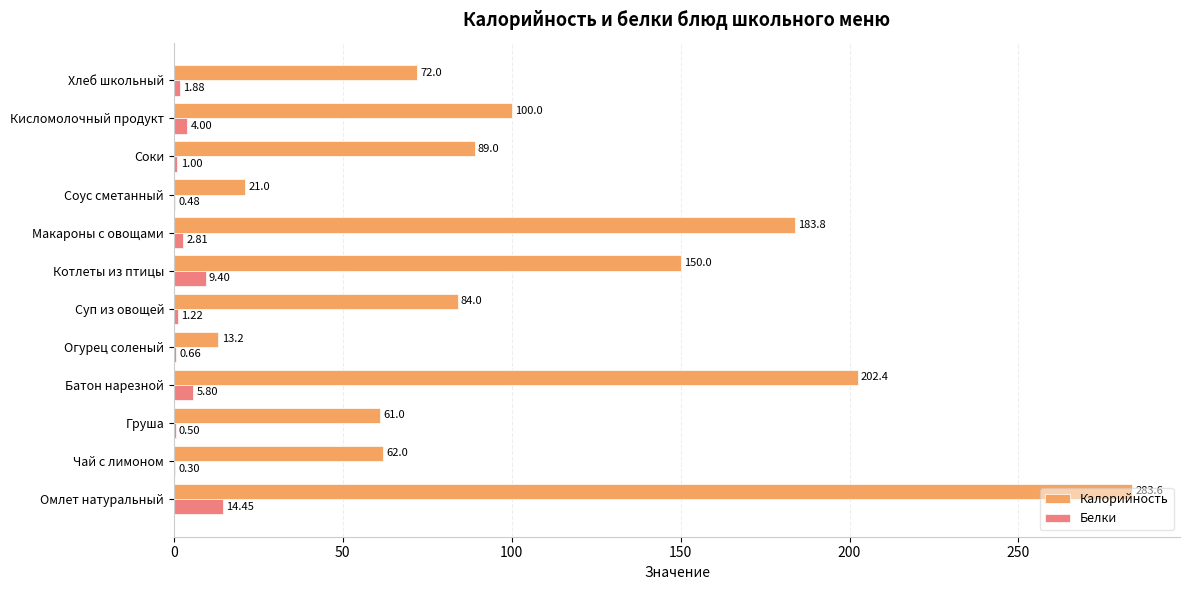

What is the sum of all Калорийность values?

1322.0